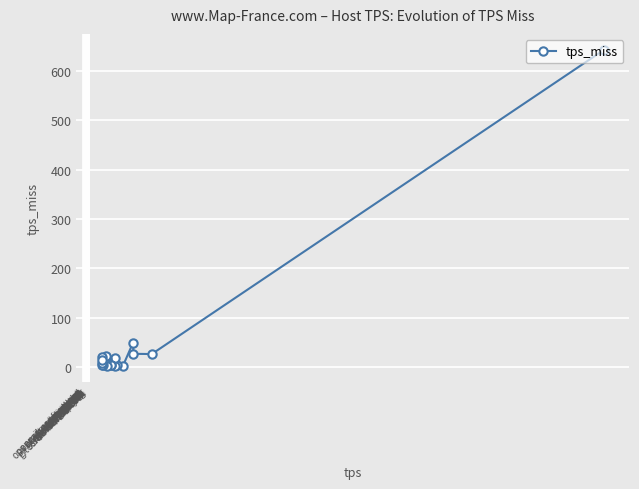

How many data points are less than 13?

9